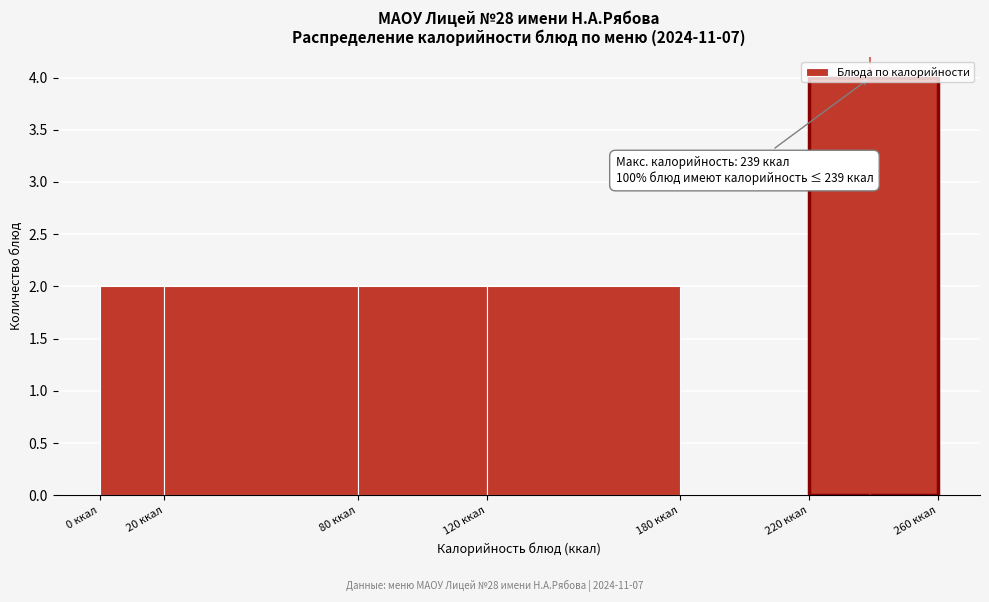

Which range on the x-axis has the tallest bar?

220 to 260